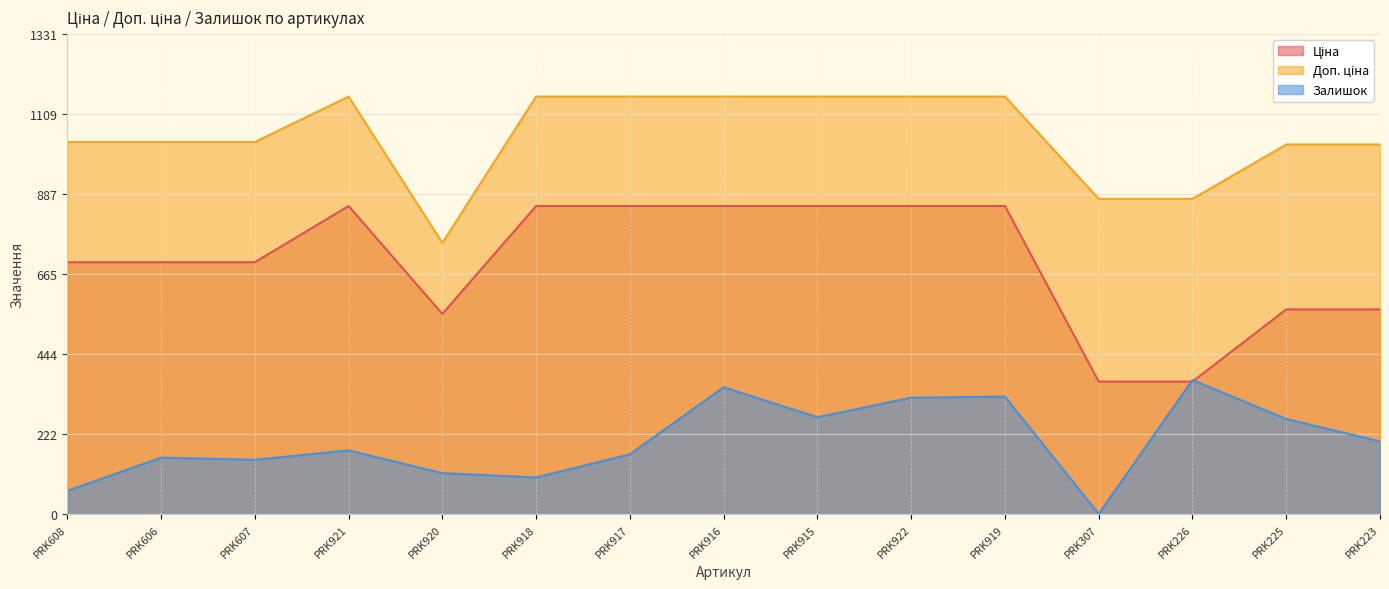

Reading left to right, list all the values displayed in this chart.

Ціна: PRK608=698.3	PRK606=698.3	PRK607=698.3	PRK921=854.0	PRK920=555.1	PRK918=854.0	PRK917=854.0	PRK916=854.0	PRK915=854.0	PRK922=854.0	PRK919=854.0	PRK307=367.6	PRK226=367.6	PRK225=567.7	PRK223=567.7
Доп. ціна: PRK608=1031.4	PRK606=1031.4	PRK607=1031.4	PRK921=1157.3	PRK920=752.0	PRK918=1157.3	PRK917=1157.3	PRK916=1157.3	PRK915=1157.3	PRK922=1157.3	PRK919=1157.3	PRK307=874.0	PRK226=874.0	PRK225=1024.5	PRK223=1024.5
Залишок: PRK608=65.0	PRK606=157.0	PRK607=151.0	PRK921=177.0	PRK920=114.0	PRK918=102.0	PRK917=166.0	PRK916=352.0	PRK915=269.0	PRK922=323.0	PRK919=326.0	PRK307=1.0	PRK226=372.0	PRK225=264.0	PRK223=202.0